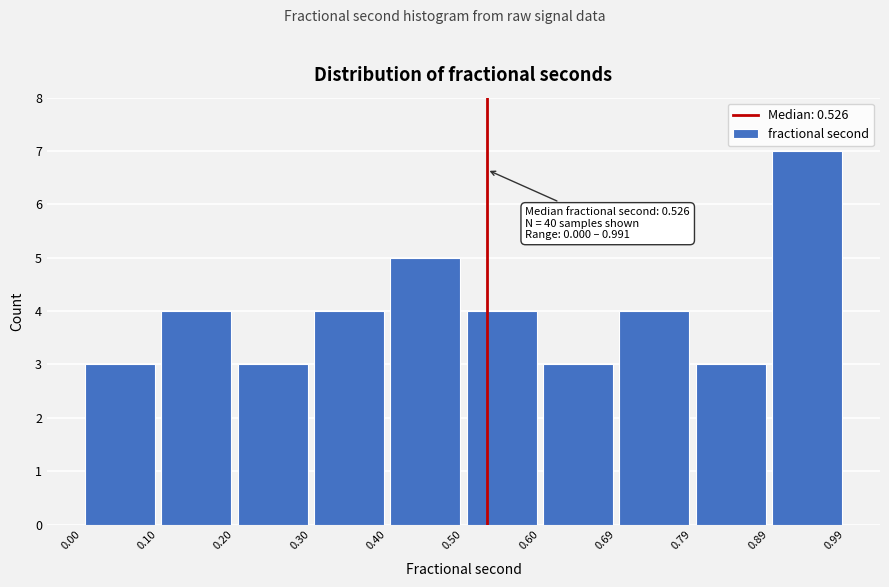

Over which range of the x-axis is the bar tallest?

0.89 to 0.99